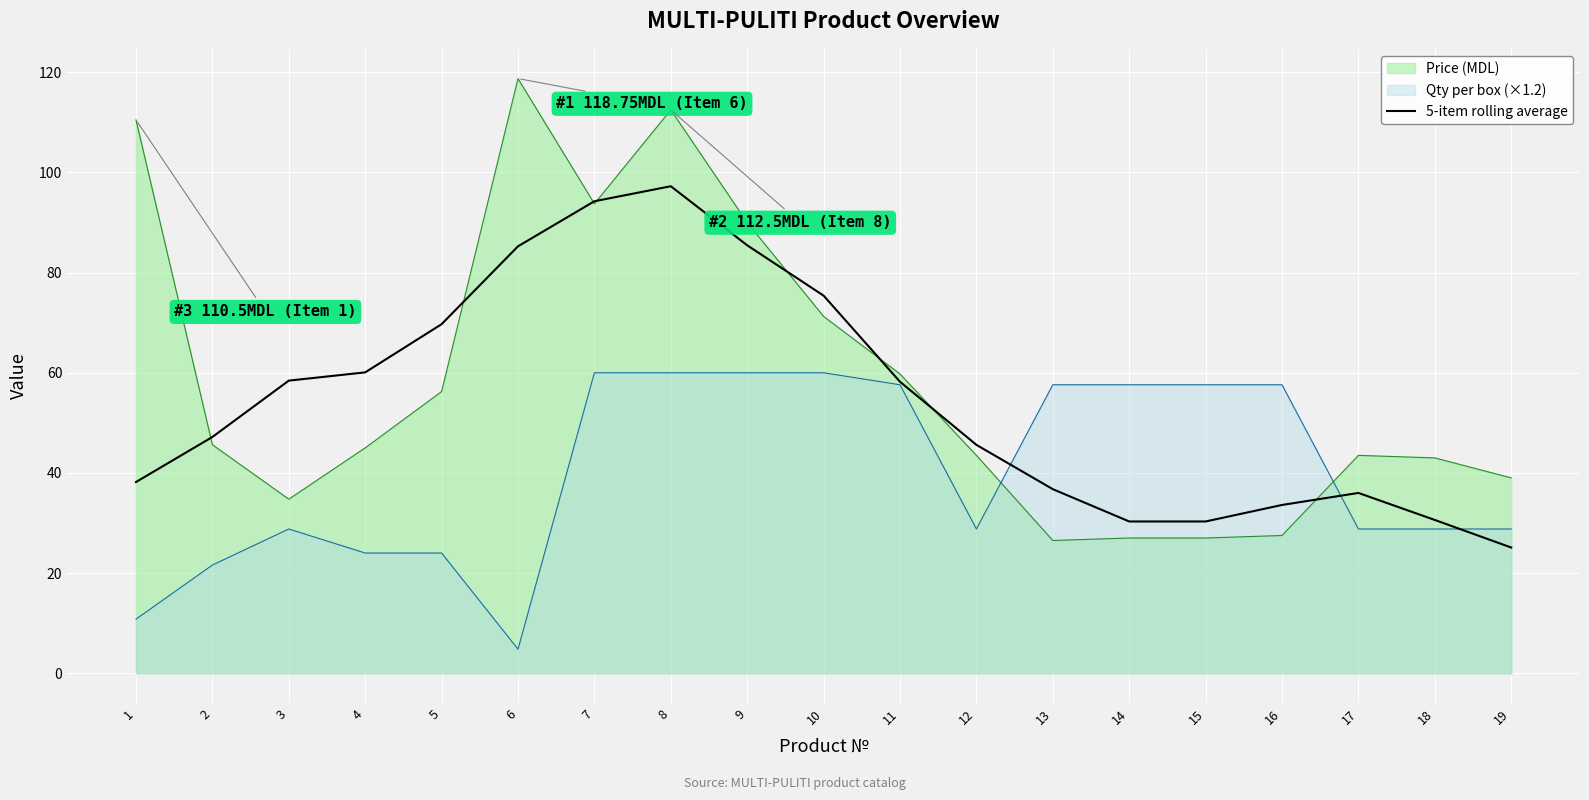

What is the minimum value shown in the chart?

4.8